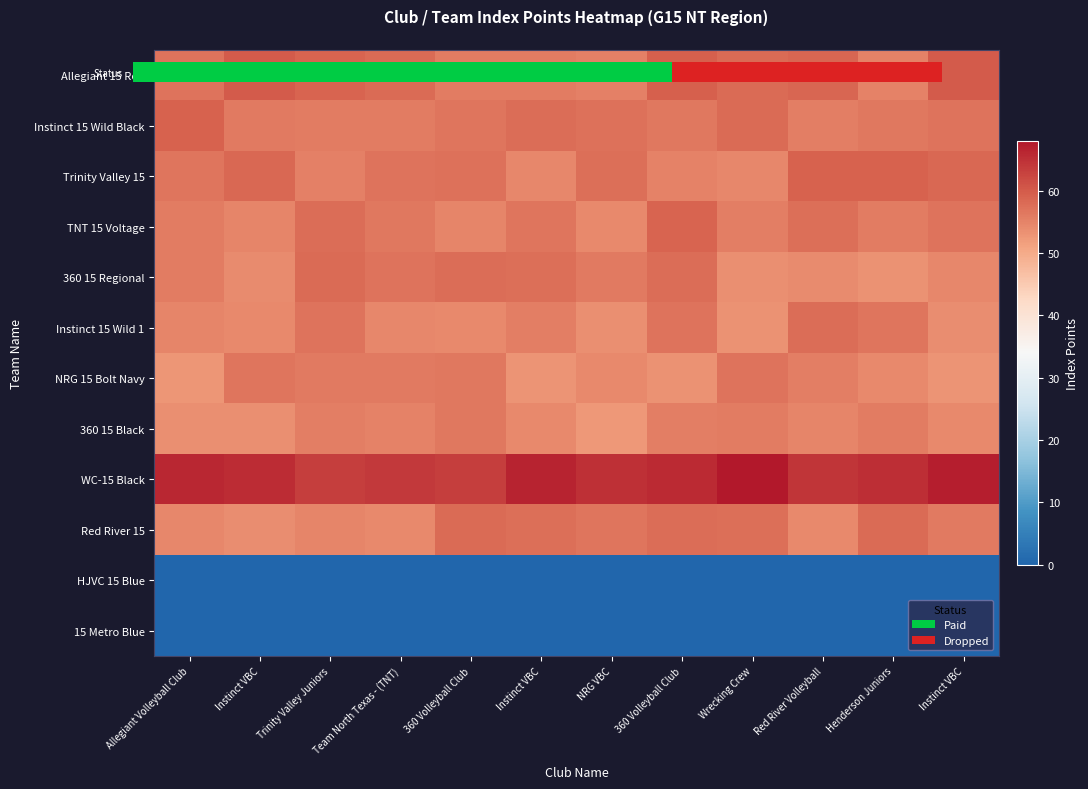

Rank the series by their maximum value, from lowest to highest.

HJVC 15 Blue, 15 Metro Blue, 360 15 Black, NRG 15 Bolt Navy, Instinct 15 Wild 1, 360 15 Regional, Red River 15, TNT 15 Voltage, Trinity Valley 15, Instinct 15 Wild Black, Allegiant 15 Red, WC-15 Black